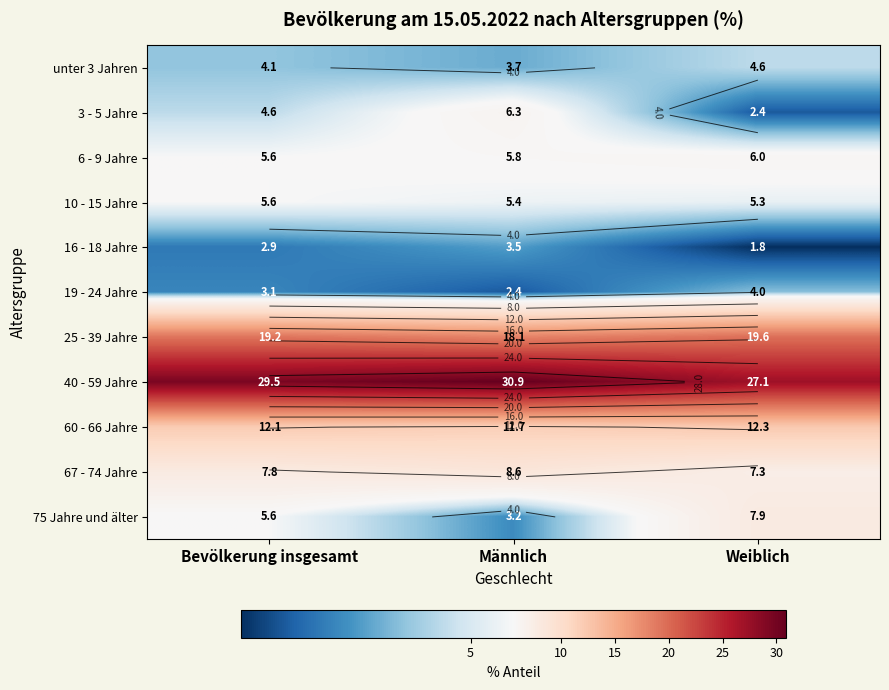

What is the total value across all series at Bevölkerung insgesamt?

100.1